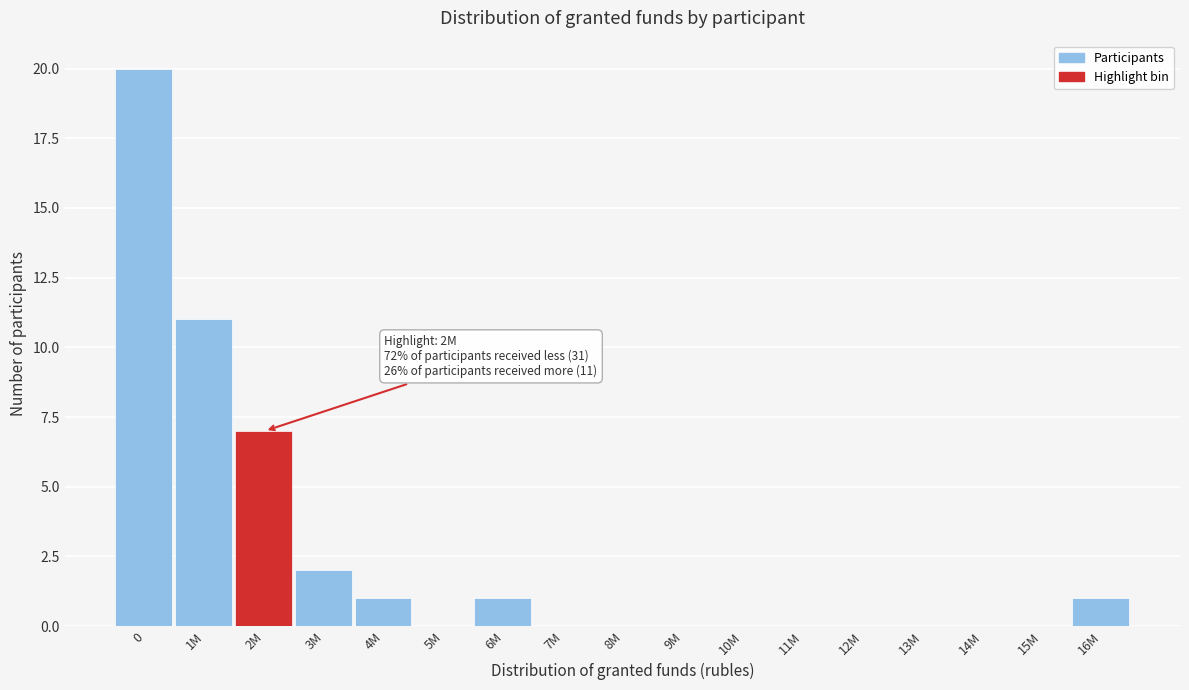

Reading right to left, extract all data points from this chart.

16M=1	15M=0	14M=0	13M=0	12M=0	11M=0	10M=0	9M=0	8M=0	7M=0	6M=1	5M=0	4M=1	3M=2	2M=7	1M=11	0=20